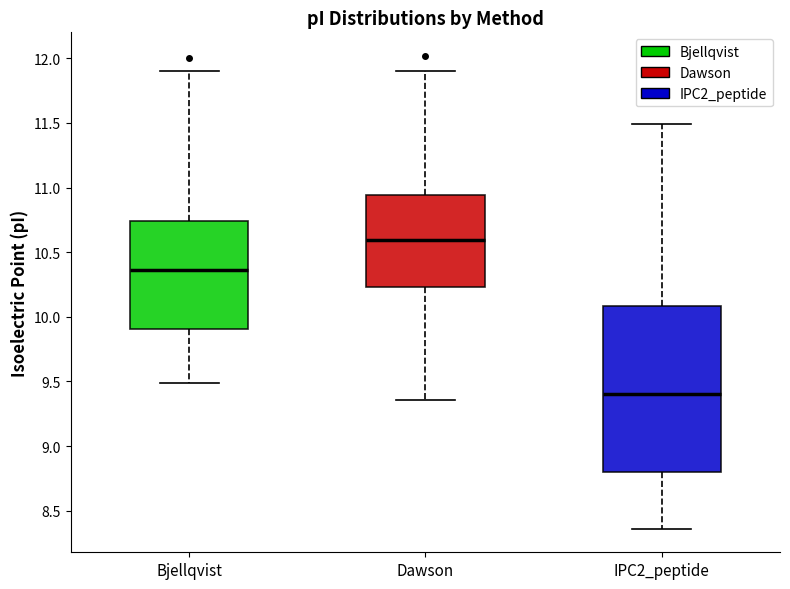

Where is the lower edge of the box for IPC2_peptide on the y-axis? The values are not printed on the chart, so give them approximately, as read against the axis.

8.80